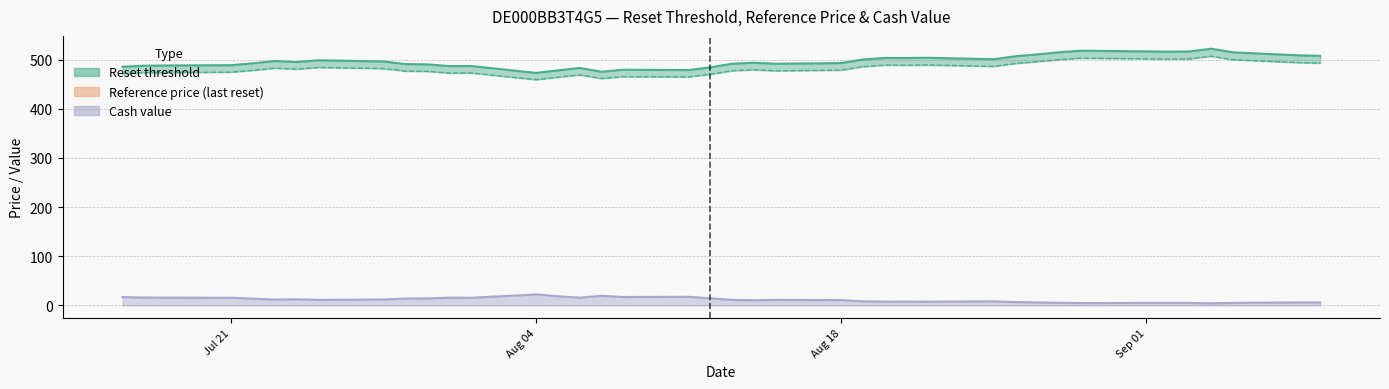

True or false: Reset threshold and Reference price (last reset) cross at least once.

False